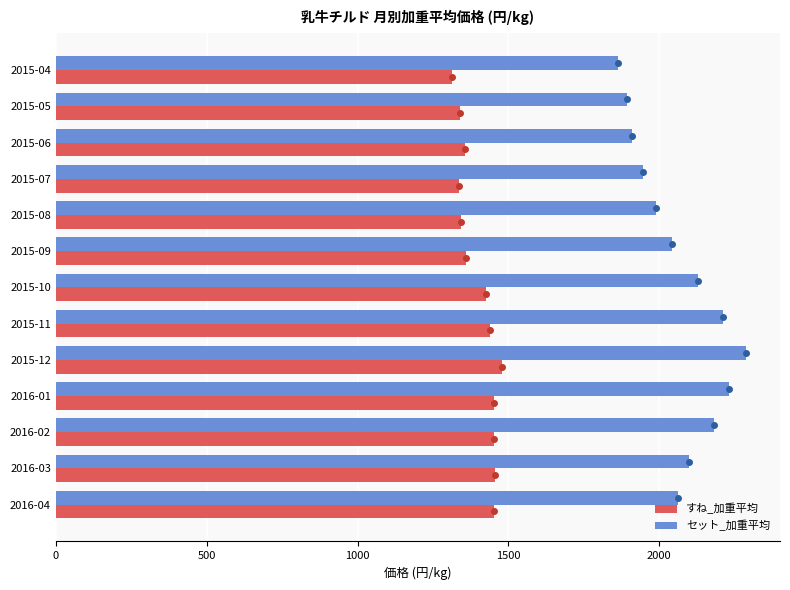

List the series in order of their peak value, highest first.

セット_加重平均, すね_加重平均